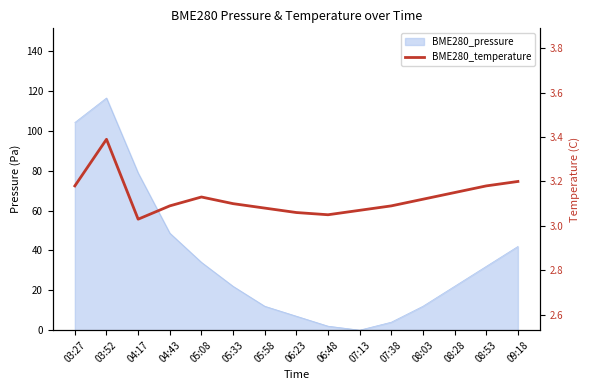

The chart shows a value of 3.1 at 07:13. True or false?

True